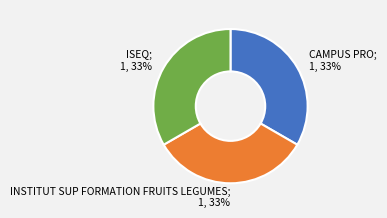

To the nearest percent, what is the average slice percentage?

33%